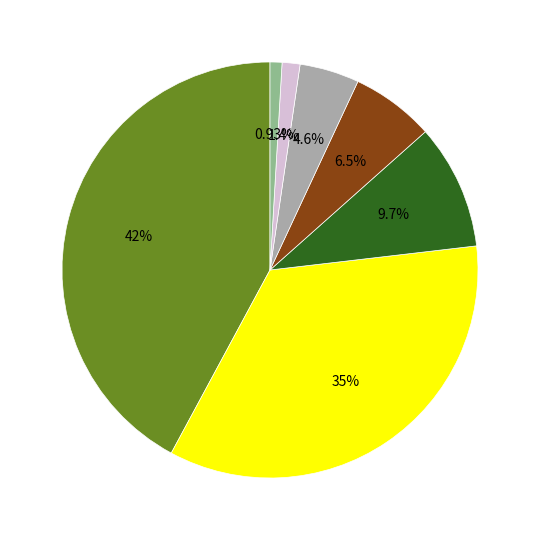

Does any single category account for the majority?

No